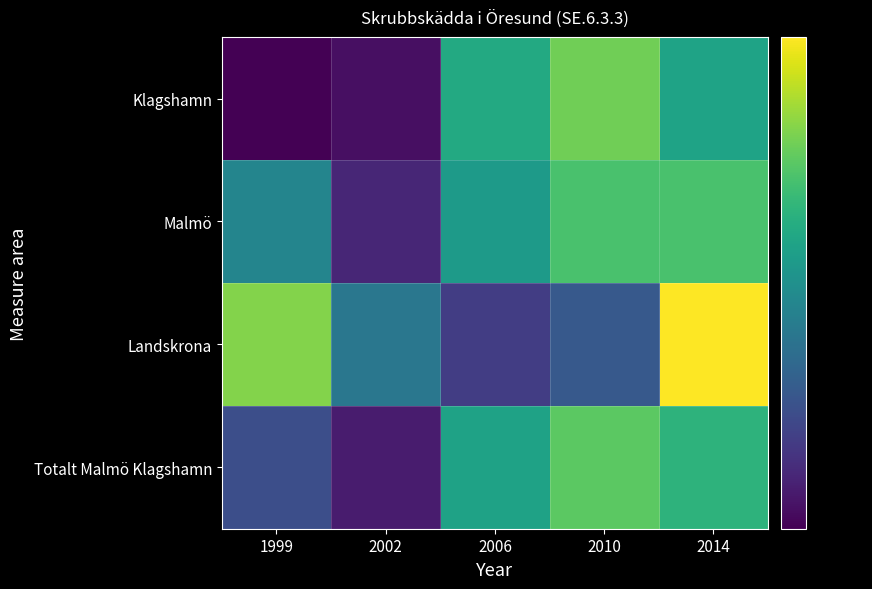

What is the difference between the highest and lowest values at 2002?

54.4